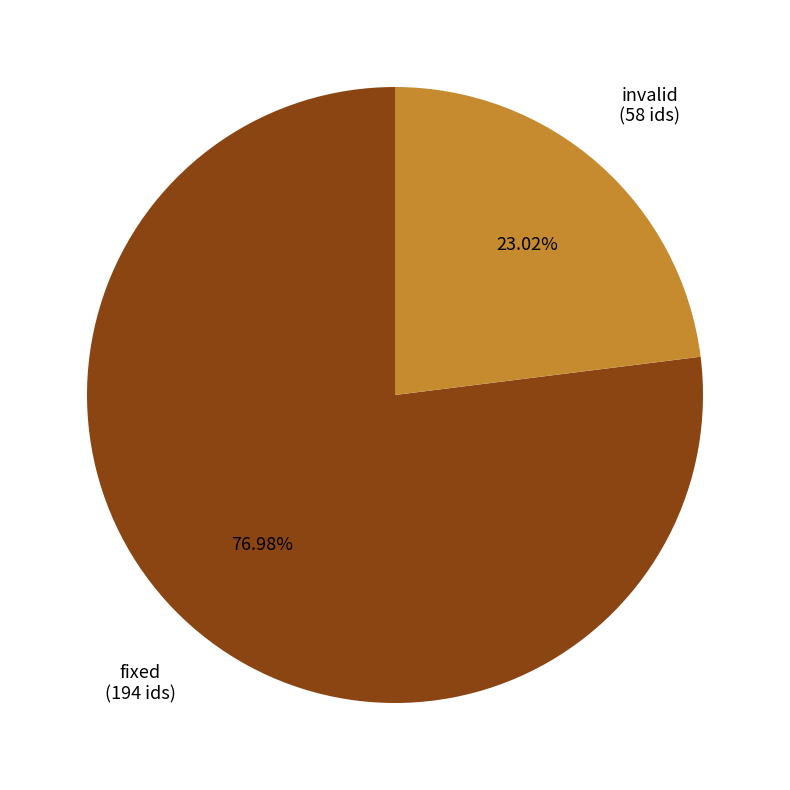

Is there any slice that represents more than half of the pie?

Yes